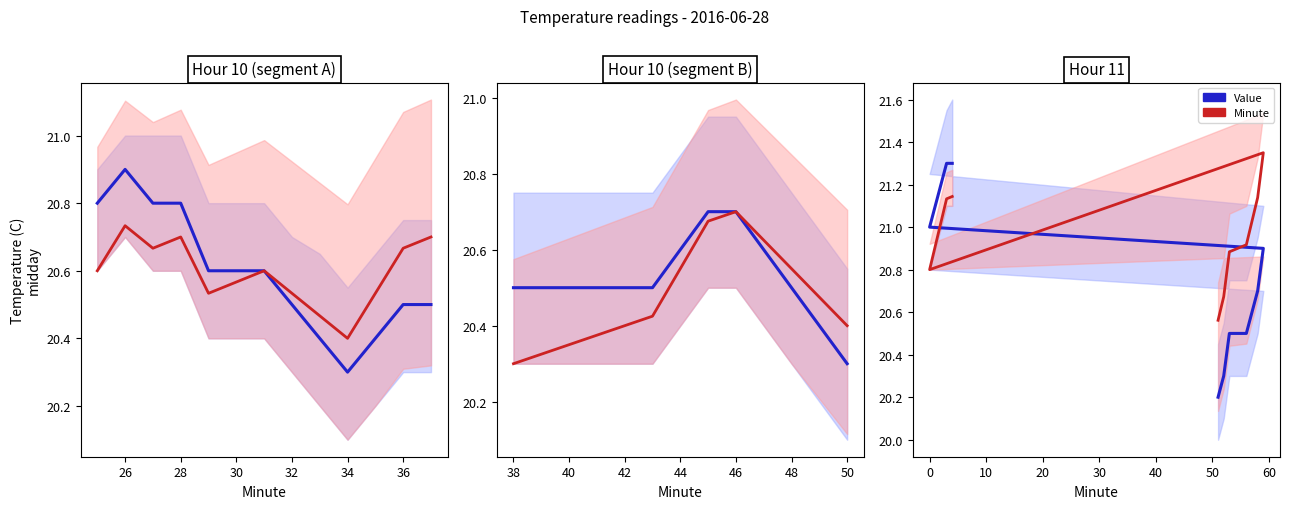

True or false: Minute has a value of 4.3 at 0.

False